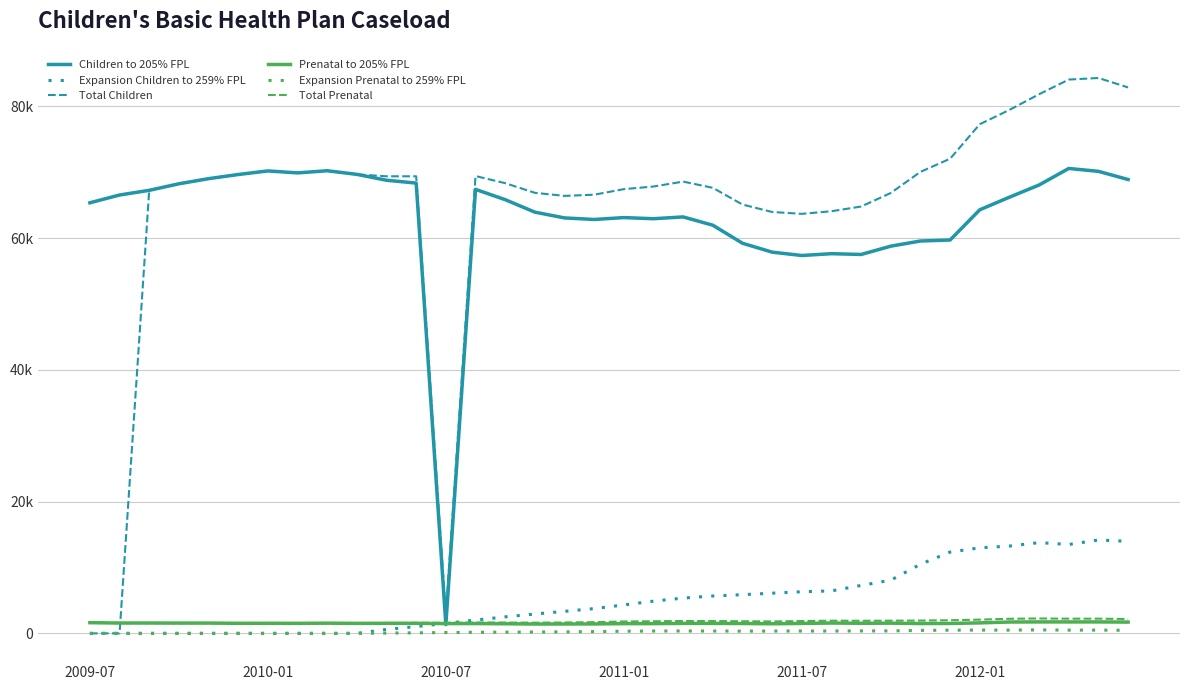

Does the chart display data point markers on the line(s)?

No